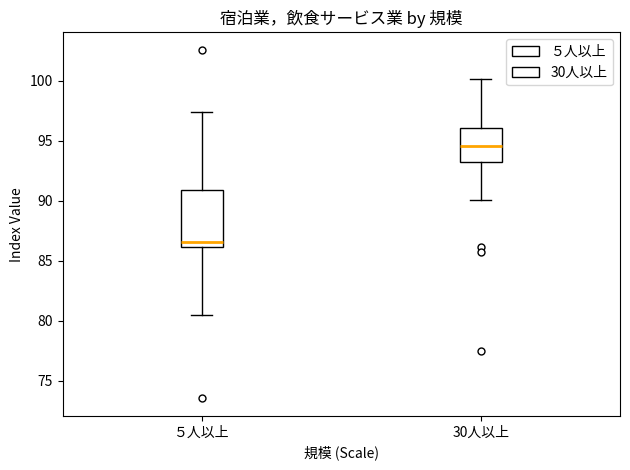

Where does the upper whisker of the box for ５人以上 end on the y-axis? The values are not printed on the chart, so give them approximately, as read against the axis.

97.5